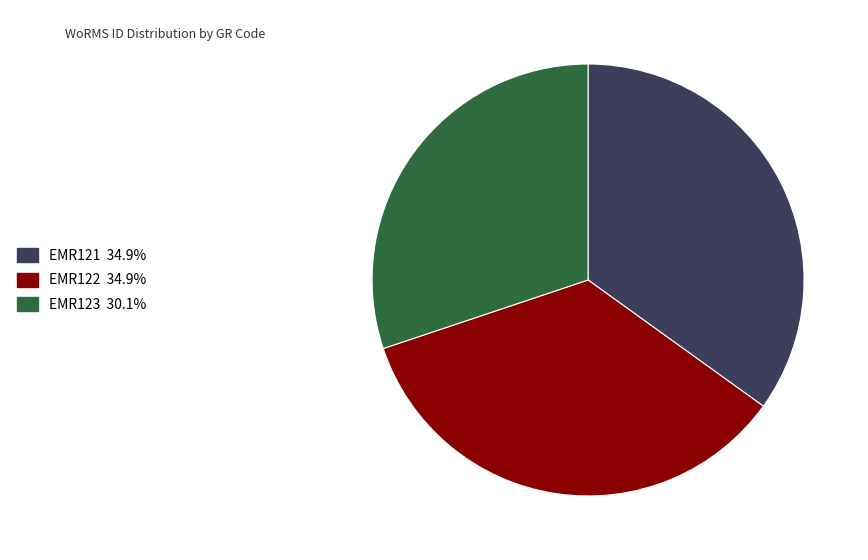

Does any single category account for the majority?

No